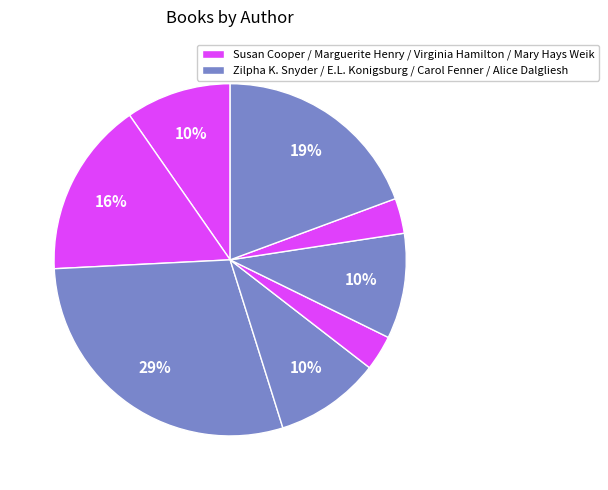

How many slices are in this pie chart?

8